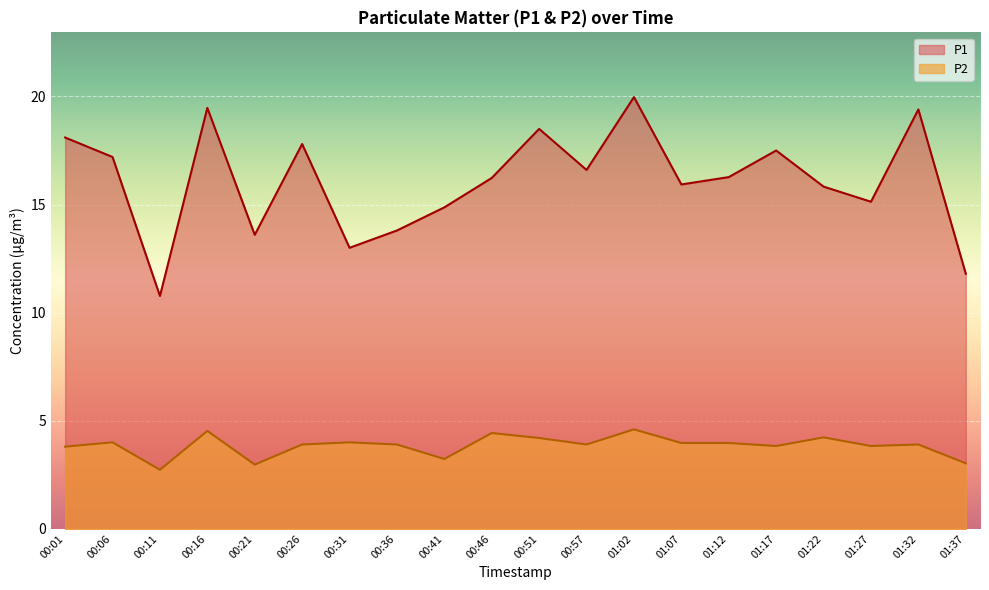

What is the label of the 5th point from the left?

00:21